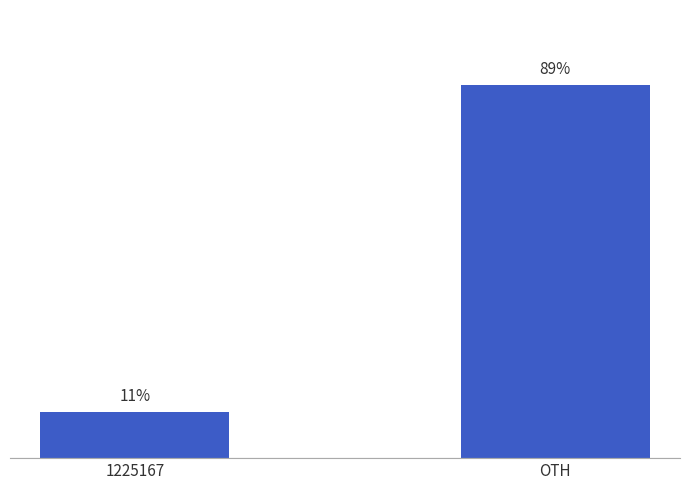

At which category does the chart reach its peak across all series?

OTH